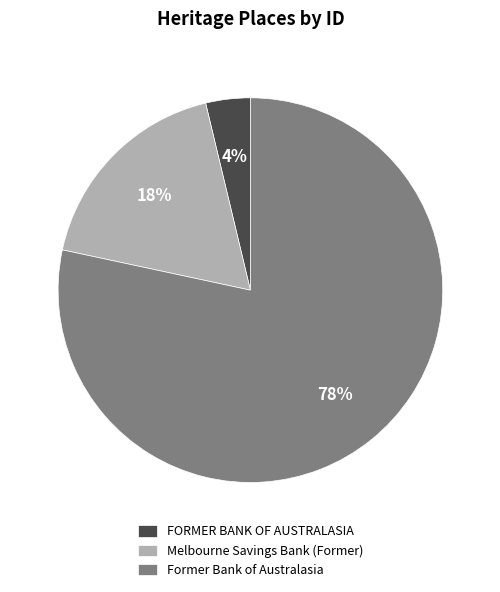

Which slice represents more than half of the pie?

Former Bank of Australasia